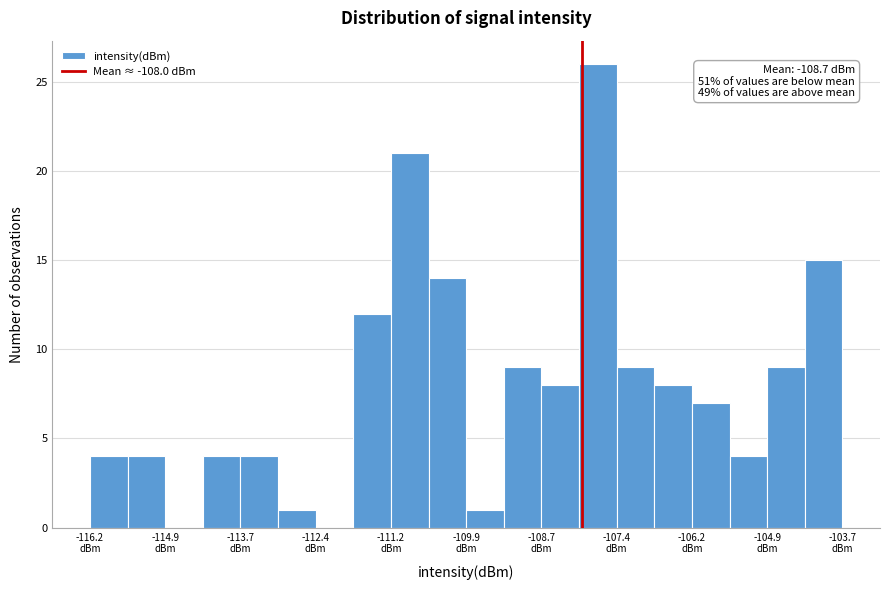

Around what value on the x-axis is the tallest bar? Give the approximate position of its centre, as read against the axis.

-107.8